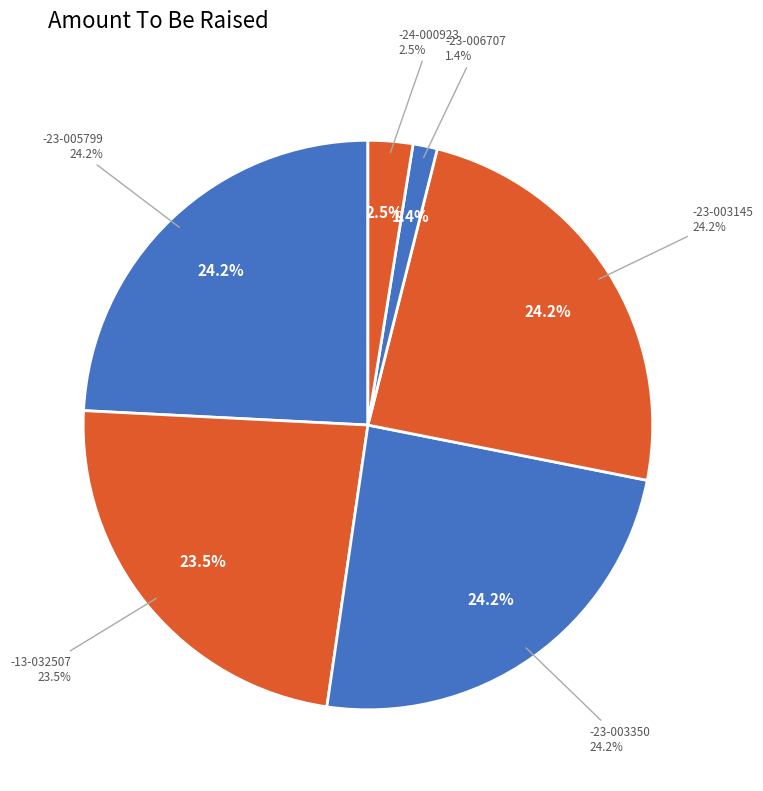

Is there any slice that represents more than half of the pie?

No